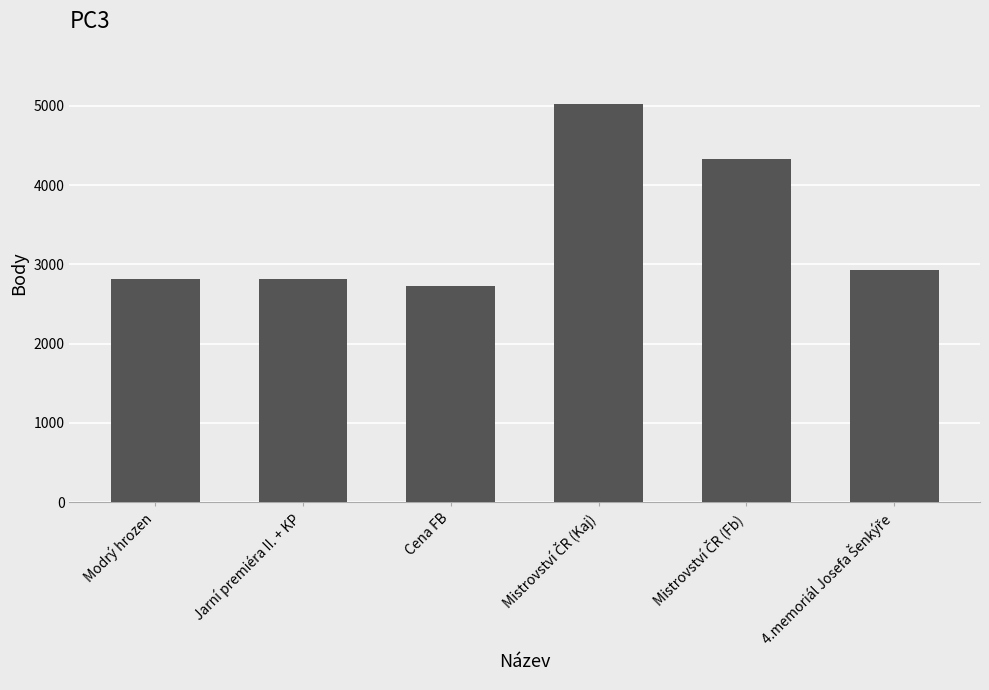

What is the minimum value shown in the chart?

2723